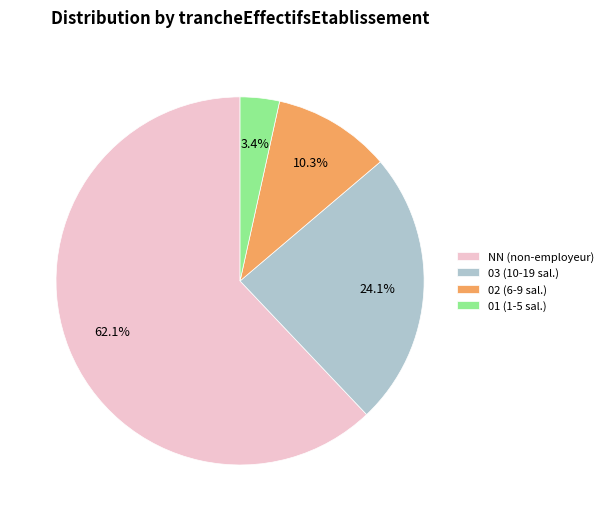

Which slice is the largest?

NN